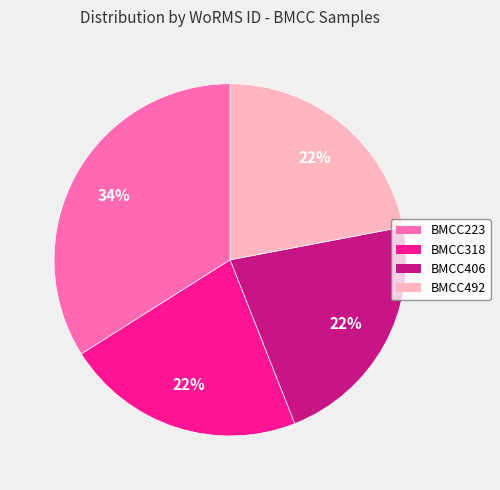

Is the sum of BMCC223 and BMCC406 greater than half?

Yes